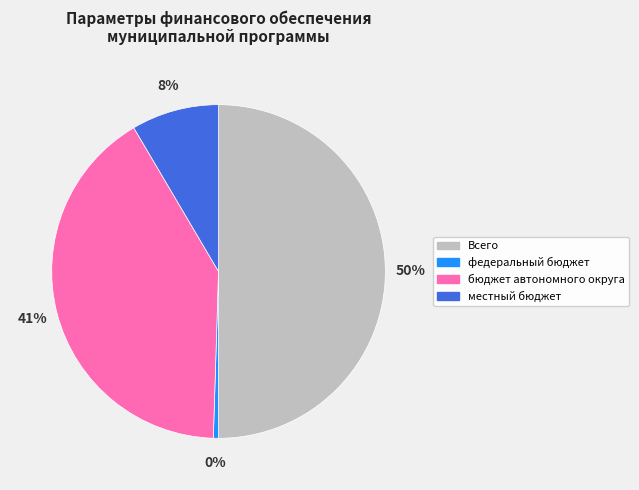

Rank the categories by value from lowest to highest.

федеральный бюджет, местный бюджет, бюджет автономного округа, Всего